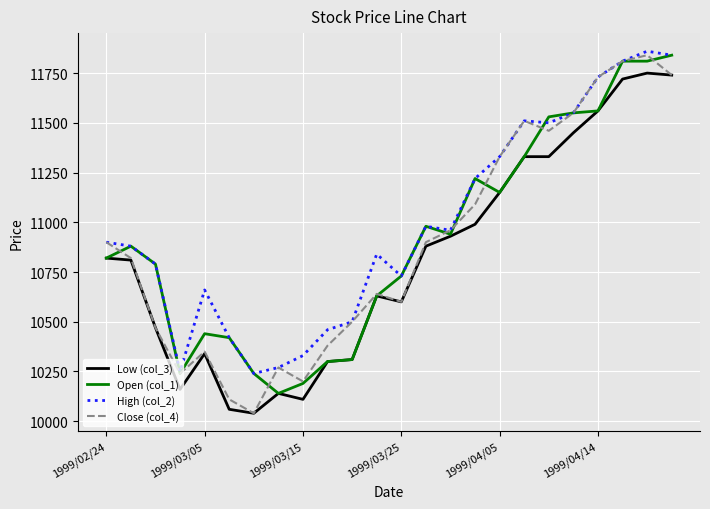

What is the smallest value displayed?

10040